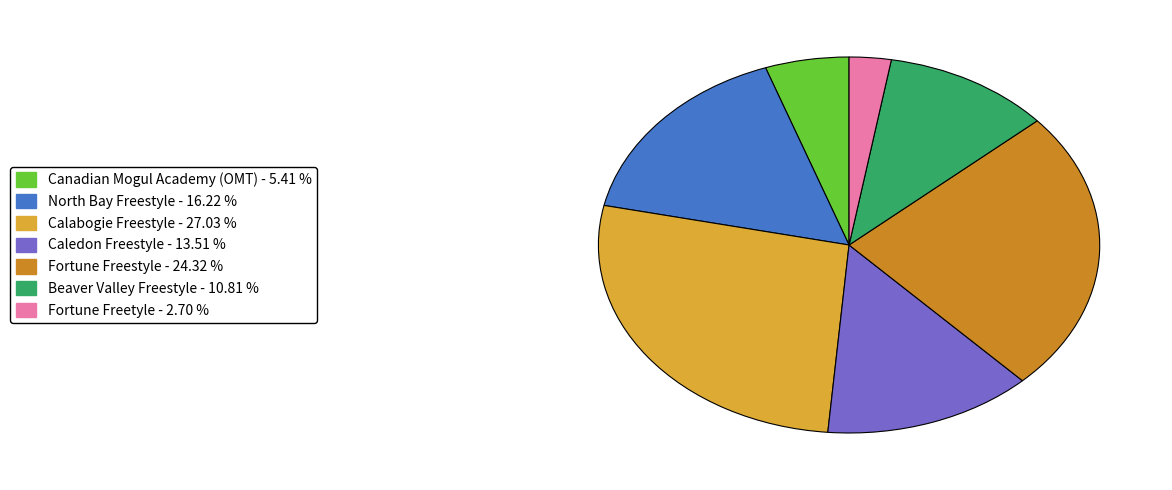

Which category has the smallest portion of the pie?

Fortune Freetyle